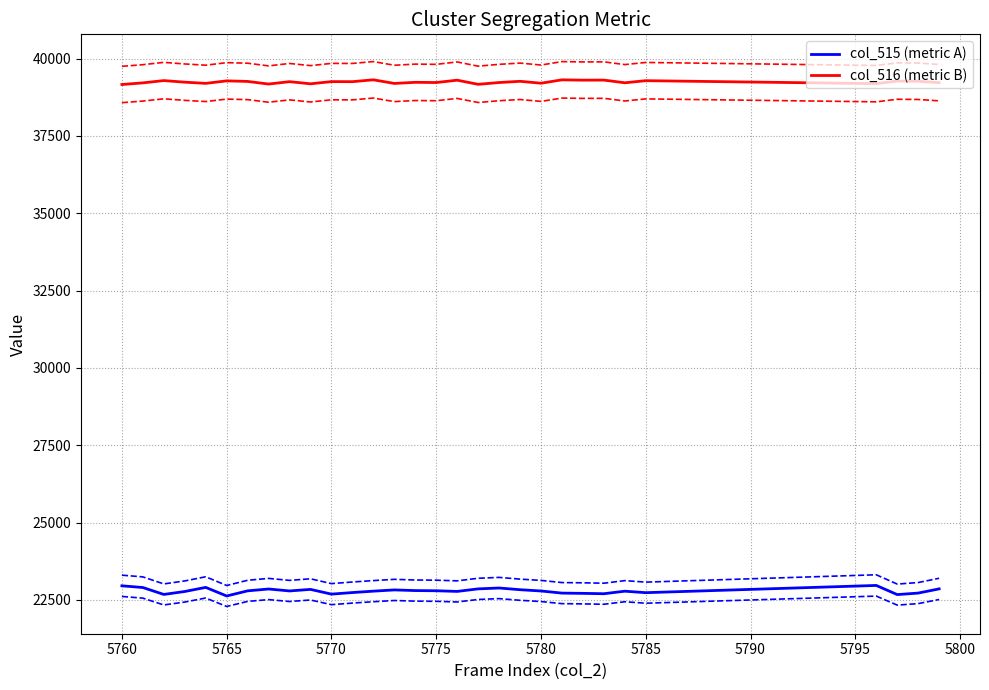

Reading right to left, extract all data points from this chart.

col_515: 22854.0	22718.0	22669.0	22965.0	22731.0	22779.0	22697.0	22709.0	22717.0	22786.0	22827.0	22882.0	22854.0	22772.0	22793.0	22799.0	22820.0	22780.0	22735.0	22684.0	22837.0	22787.0	22850.0	22790.0	22624.0	22902.0	22769.0	22674.0	22898.0	22953.0
col_515_upper: 23196.8	23058.8	23009.0	23309.5	23072.0	23120.7	23037.5	23049.6	23057.8	23127.8	23169.4	23225.2	23196.8	23113.6	23134.9	23141.0	23162.3	23121.7	23076.0	23024.3	23179.6	23128.8	23192.8	23131.8	22963.4	23245.5	23110.5	23014.1	23241.5	23297.3
col_515_lower: 22511.2	22377.2	22329.0	22620.5	22390.0	22437.3	22356.5	22368.4	22376.2	22444.2	22484.6	22538.8	22511.2	22430.4	22451.1	22457.0	22477.7	22438.3	22394.0	22343.7	22494.4	22445.2	22507.2	22448.2	22284.6	22558.5	22427.5	22333.9	22554.5	22608.7
col_516: 39225.0	39270.0	39277.0	39193.0	39289.0	39221.0	39308.0	39306.0	39316.0	39207.0	39269.0	39229.0	39171.0	39305.0	39229.0	39236.0	39200.0	39317.0	39257.0	39259.0	39188.0	39257.0	39180.0	39265.0	39283.0	39202.0	39241.0	39292.0	39218.0	39165.0
col_516_upper: 39813.4	39859.1	39866.2	39780.9	39878.3	39809.3	39897.6	39895.6	39905.7	39795.1	39858.0	39817.4	39758.6	39894.6	39817.4	39824.5	39788.0	39906.8	39845.9	39847.9	39775.8	39845.9	39767.7	39854.0	39872.2	39790.0	39829.6	39881.4	39806.3	39752.5
col_516_lower: 38636.6	38680.9	38687.8	38605.1	38699.7	38632.7	38718.4	38716.4	38726.3	38618.9	38680.0	38640.6	38583.4	38715.4	38640.6	38647.5	38612.0	38727.2	38668.1	38670.1	38600.2	38668.1	38592.3	38676.0	38693.8	38614.0	38652.4	38702.6	38629.7	38577.5